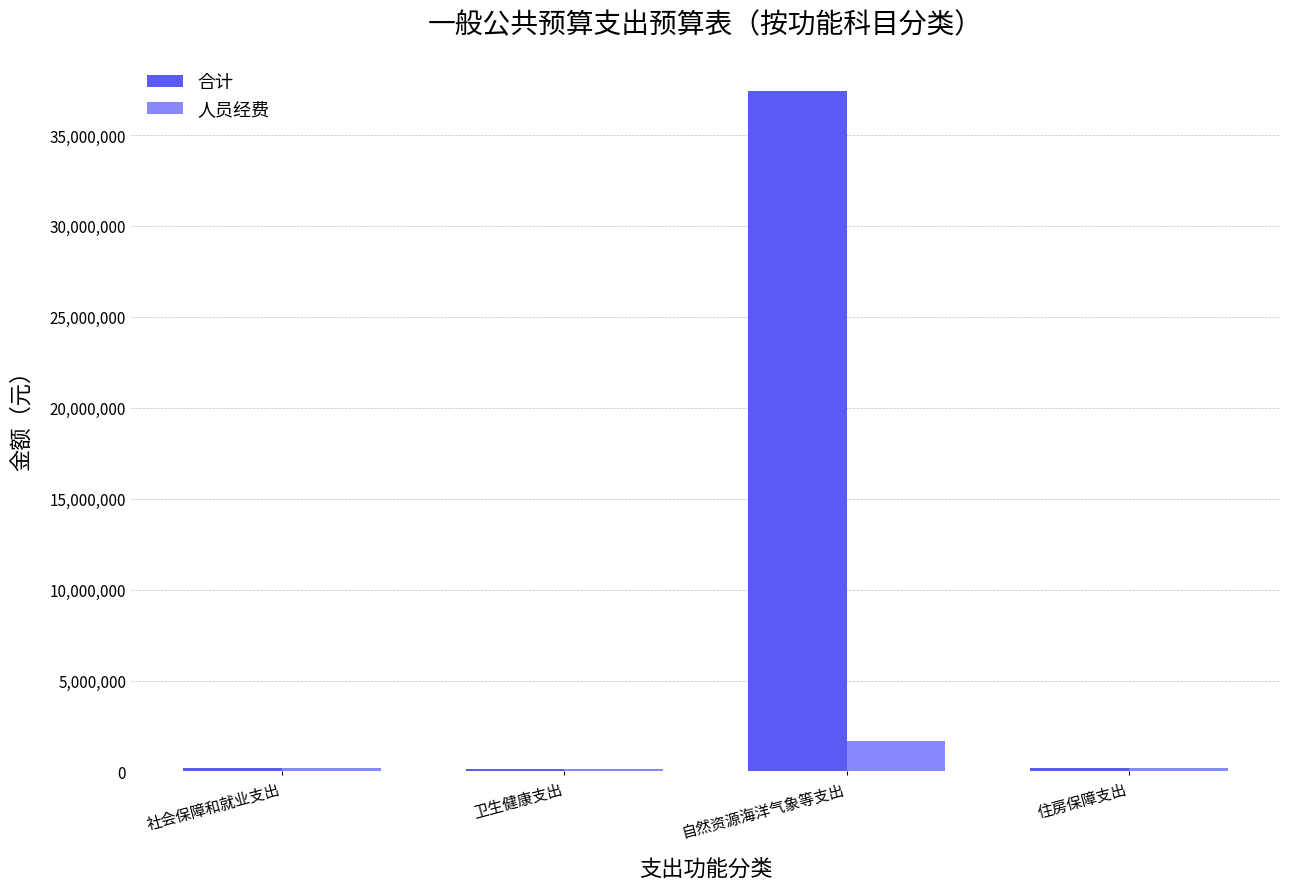

What is the approximate value of 合计 at 自然资源海洋气象等支出?

37420434.8